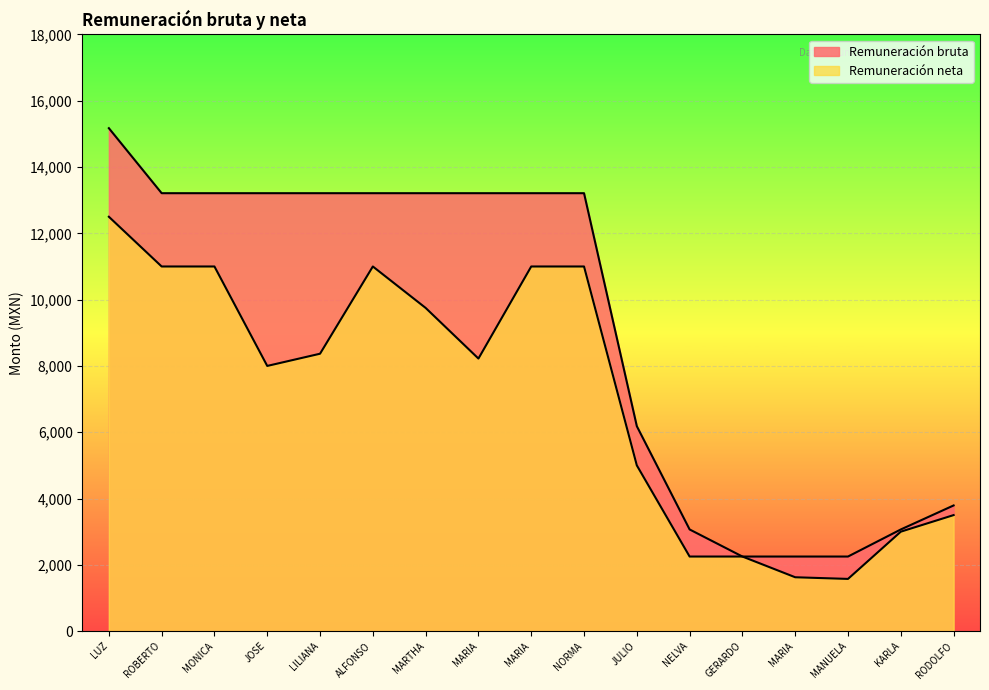

Does the chart display data point markers on the line(s)?

No